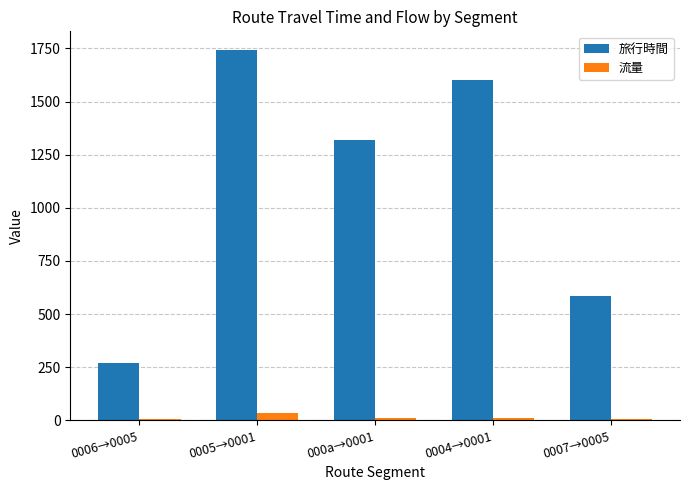

What is the difference between the maximum and second lowest values in the 旅行時間 series?

1160